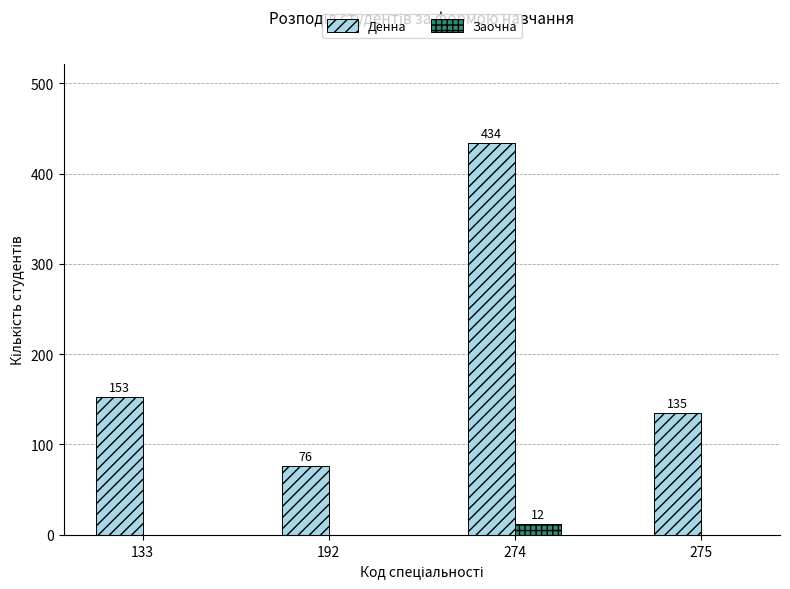

What is the greatest value displayed?

434